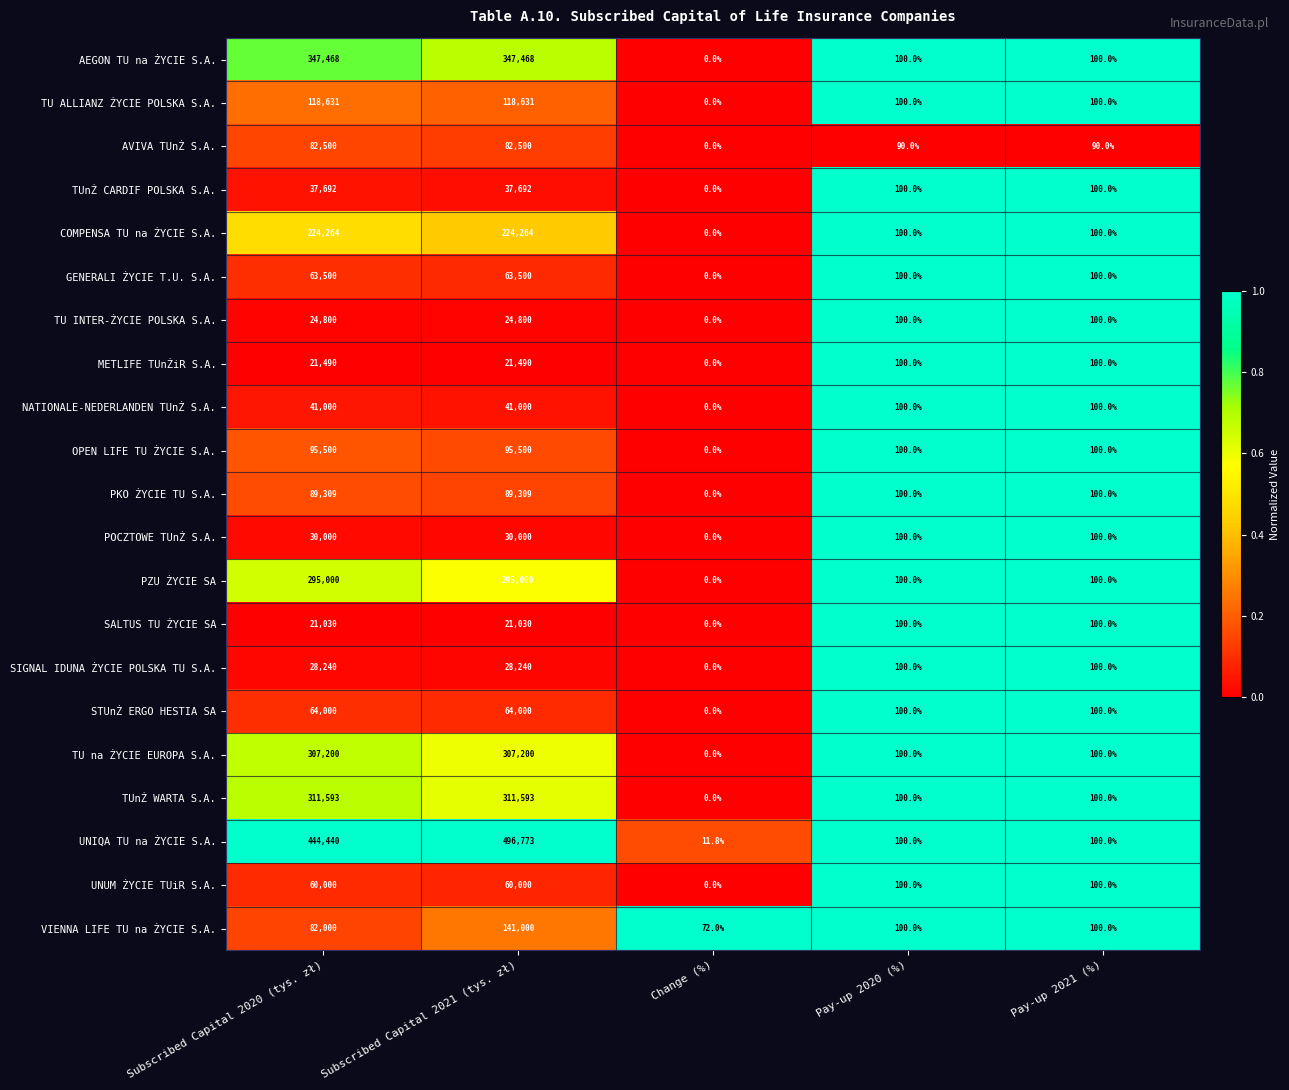

Which label corresponds to the largest value in the chart?

Subscribed Capital 2021 (tys. zł)